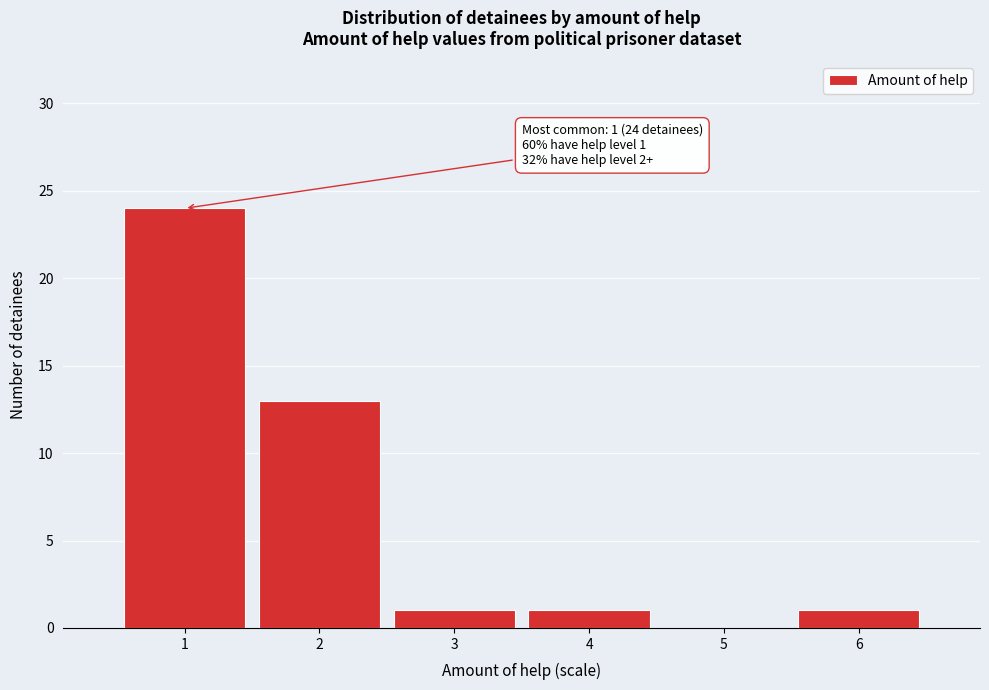

Reading left to right, extract all data points from this chart.

1=24	2=13	3=1	4=1	5=0	6=1